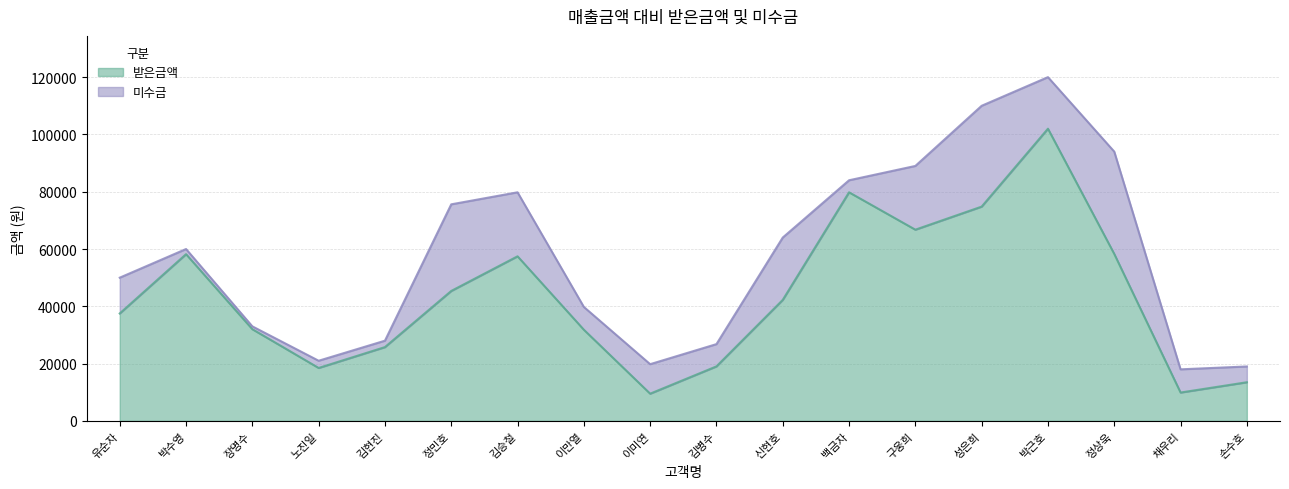

Reading left to right, extract all data points from this chart.

유순자=37500	박수영=58200	장명수=32010	노진일=18480	김현진=25760	정민호=45360	김승철=57456	이만열=31824	이미연=9504	김병수=19028	신현호=42240	백금자=79800	구웅희=66750	성은희=74800	박근호=102000	정상욱=58280	채우리=9900	손수호=13490